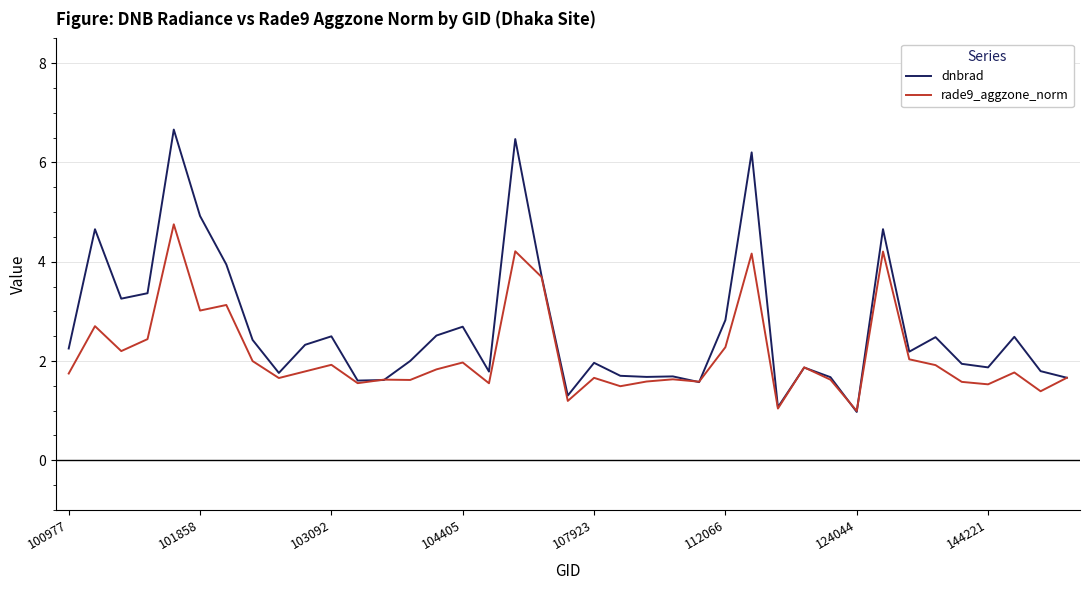

Rank the series by their average value, from highest to lowest.

dnbrad, rade9_aggzone_norm